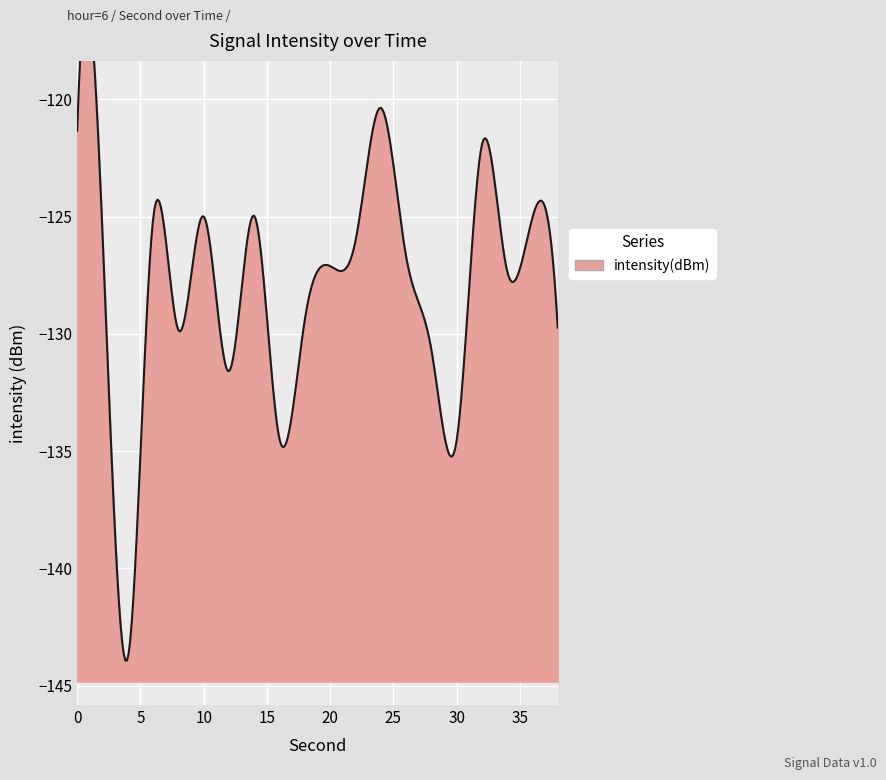

Reading right to left, list all the values displayed in this chart.

38=-129.7	36=-125.0	34=-127.3	32=-121.9	30=-134.6	28=-130.6	26=-126.7	24=-120.4	22=-126.1	20=-127.1	18=-129.4	16=-134.5	14=-125.0	12=-131.6	10=-125.0	8=-129.8	6=-125.1	4=-143.8	2=-125.7	0=-121.3